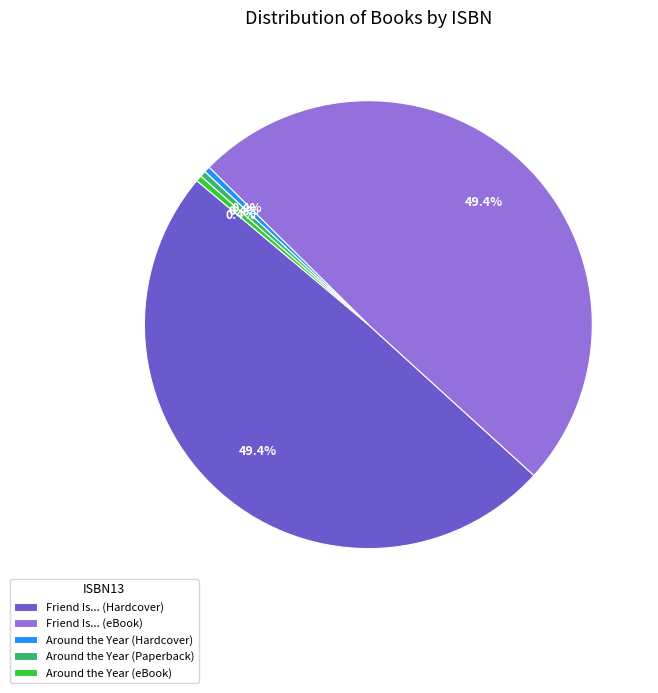

Approximately how many times larger is the value at Friend Is... (eBook) compared to Around the Year (eBook)?

114.6